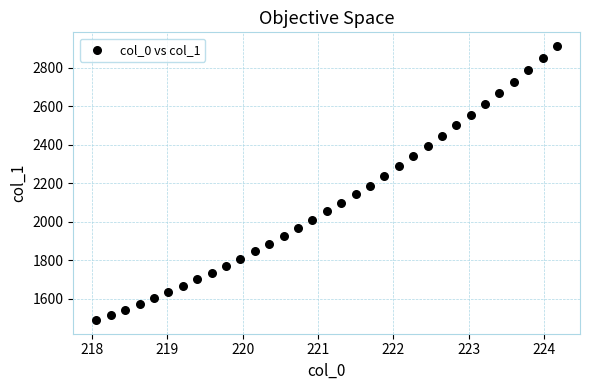

What is the range of X values (max minus min)?

6.1